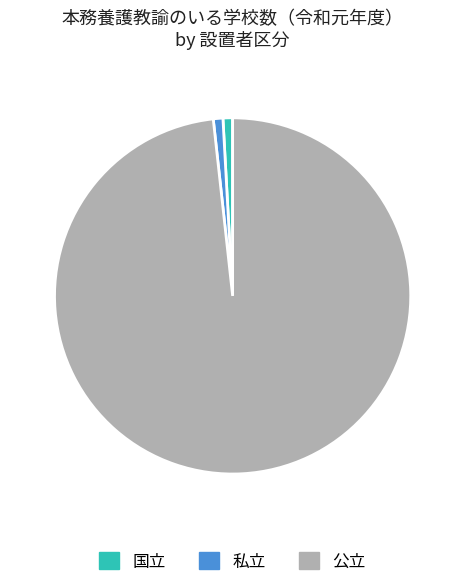

Which category accounts for the majority?

公立